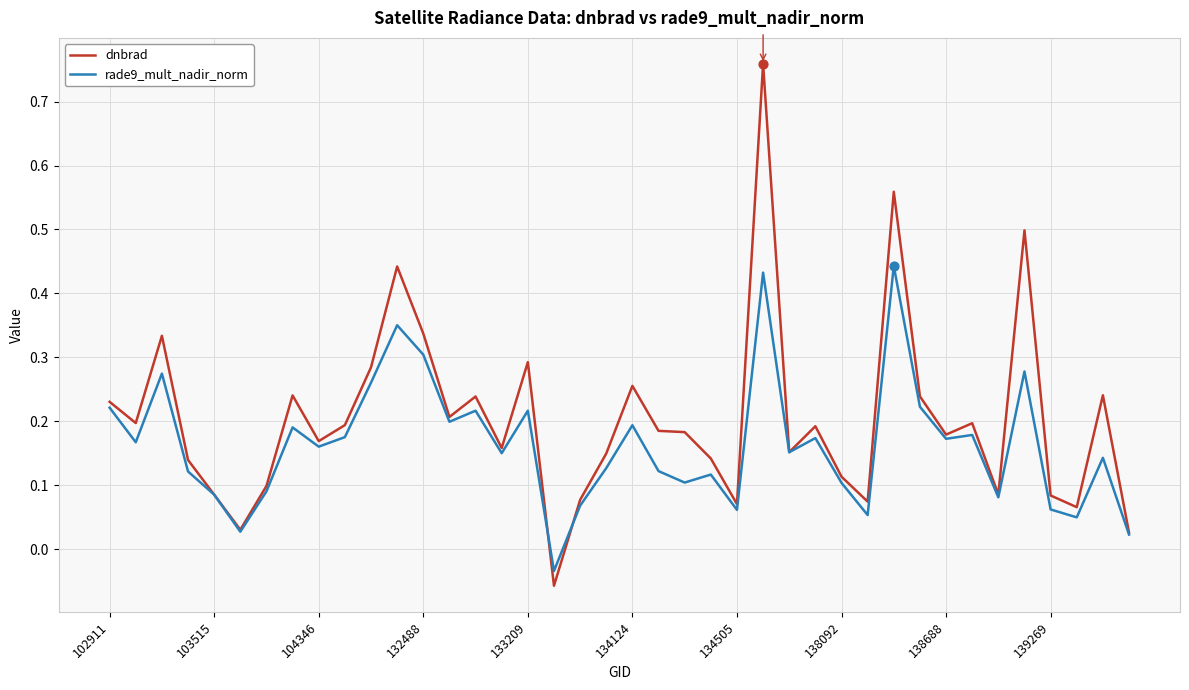

List the series in order of their peak value, lowest first.

rade9_mult_nadir_norm, dnbrad